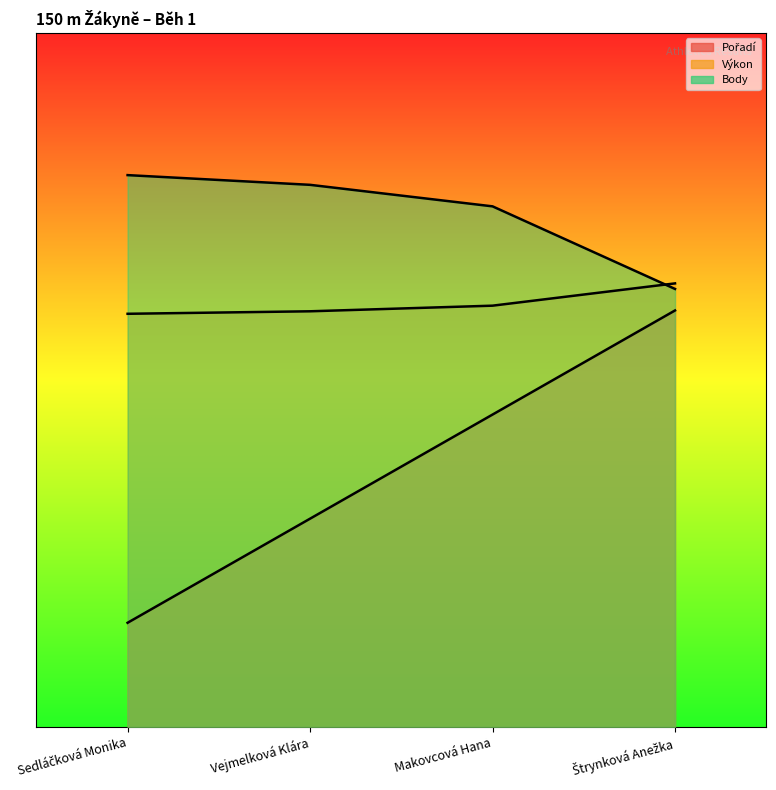

Between Vejmelková Klára and Sedláčková Monika, which is larger?

Vejmelková Klára